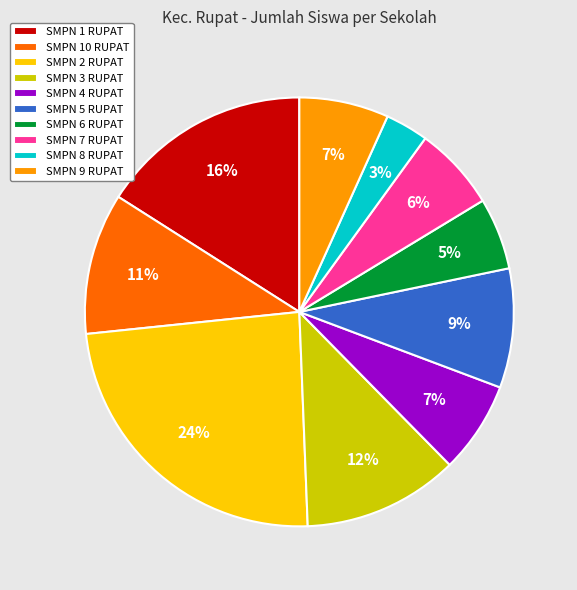

How many slices are in this pie chart?

10